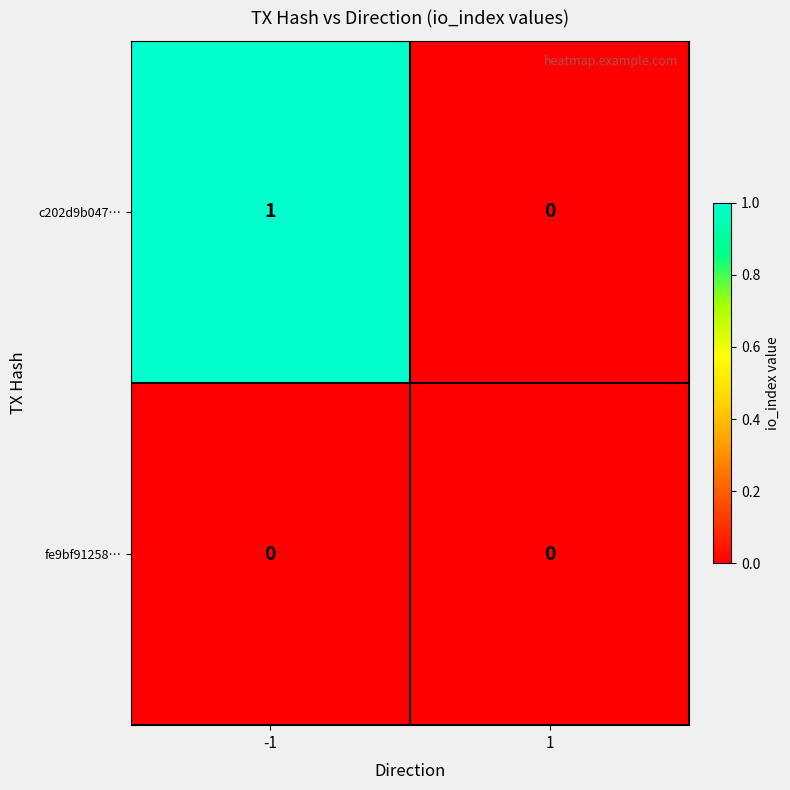

Which series changed the most between -1 and 1?

c202d9b047…